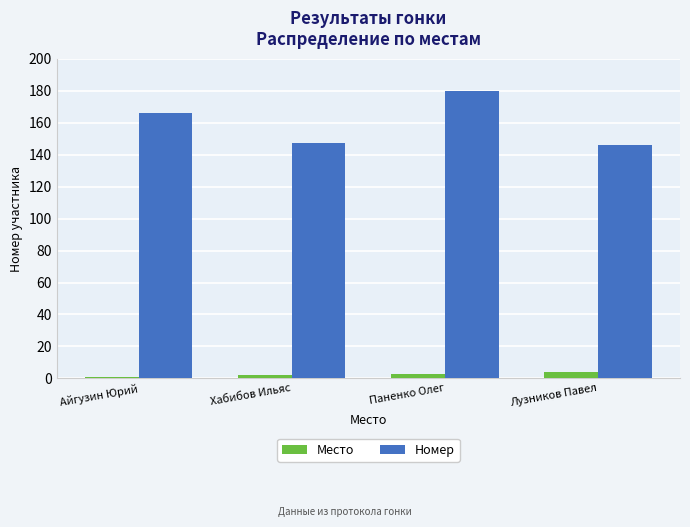

Is the value of Номер at Паненко Олег greater than the value of Место at Лузников Павел?

Yes